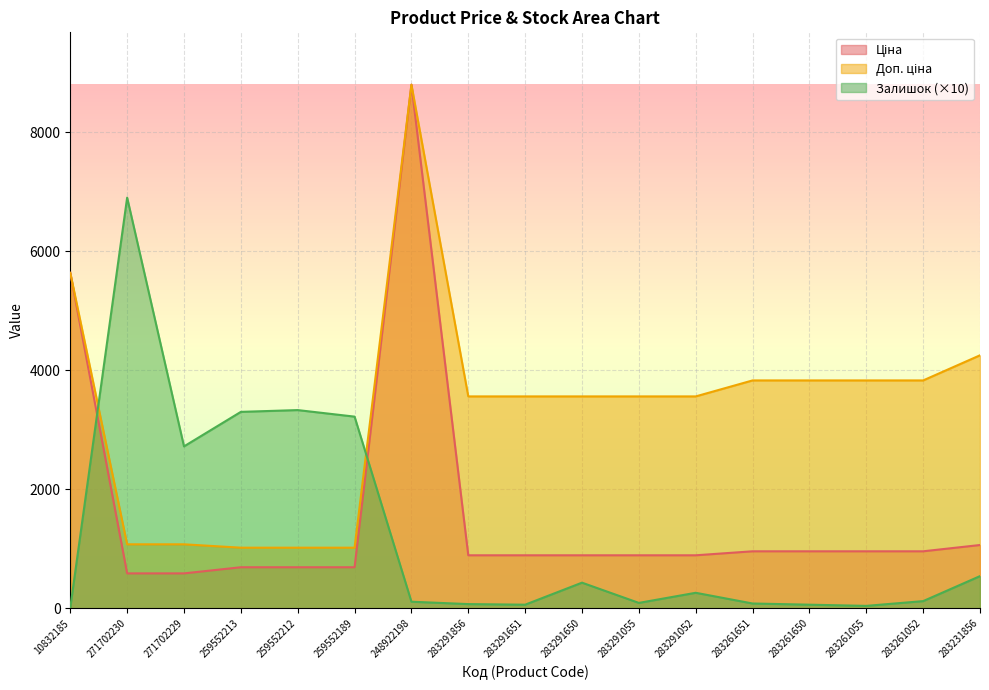

Where is Ціна nearest to the value 4691?

10832185